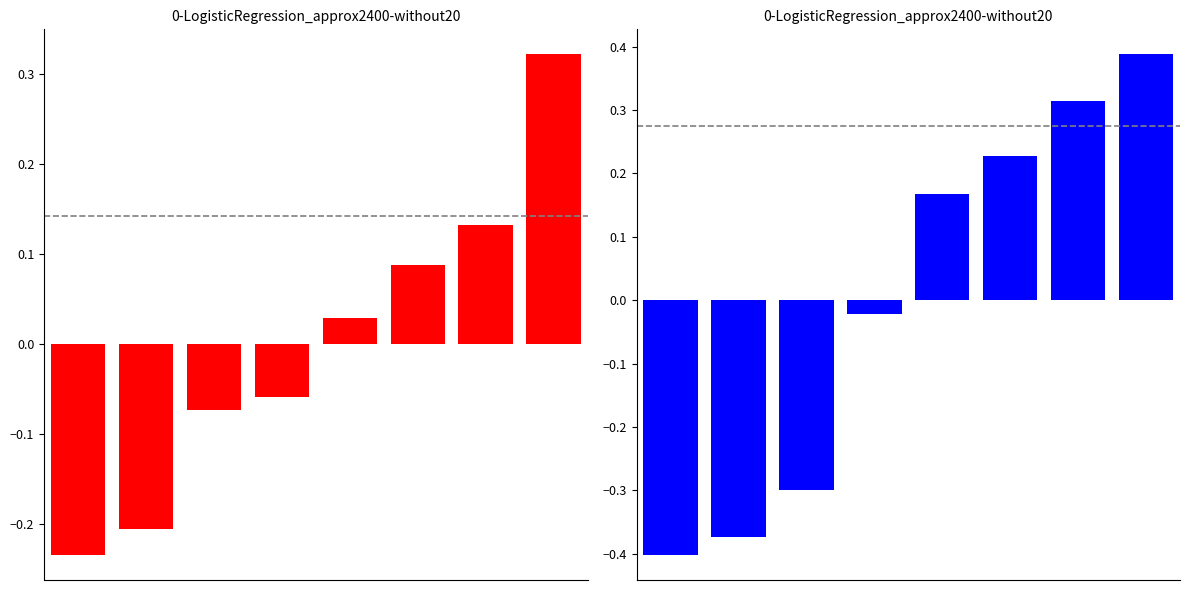

What is the smallest value displayed?

-0.4